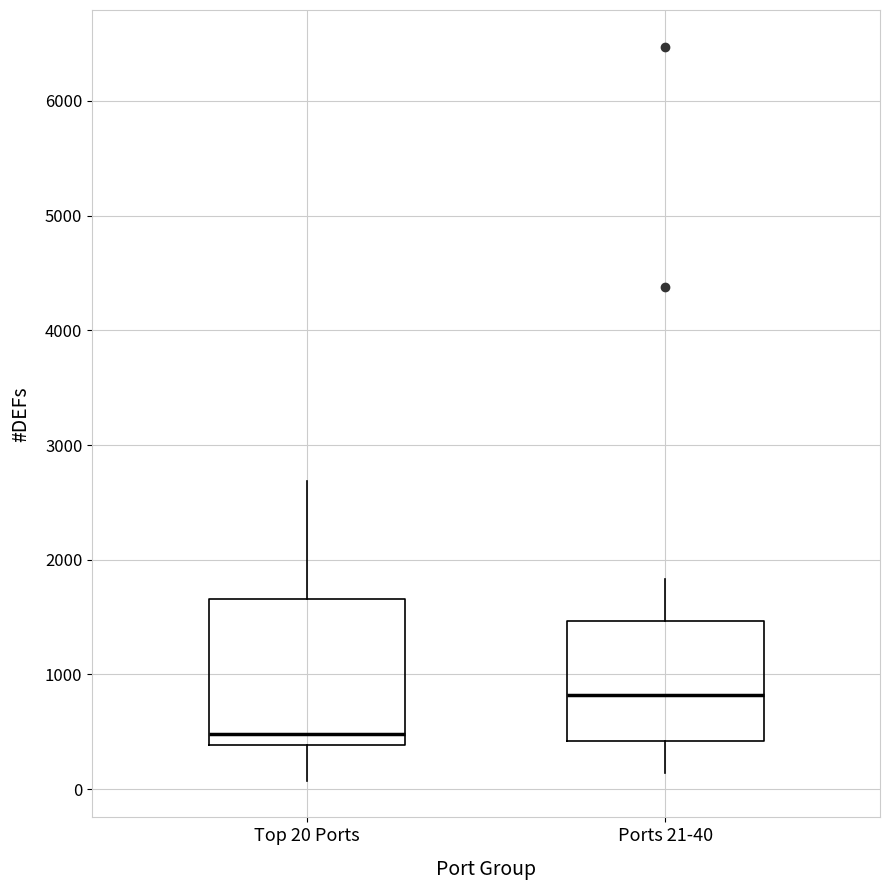

Reading left to right, transcribe this box plot: for each box, give where its median line is, the range the box spans, and where its two whiskers end, as read against the y-axis. The values are not printed on the chart, so give them approximately, as read against the axis.

Top 20 Ports: median 500, box 400 to 1700, whiskers 100 to 2700
Ports 21-40: median 800, box 400 to 1500, whiskers 100 to 1800